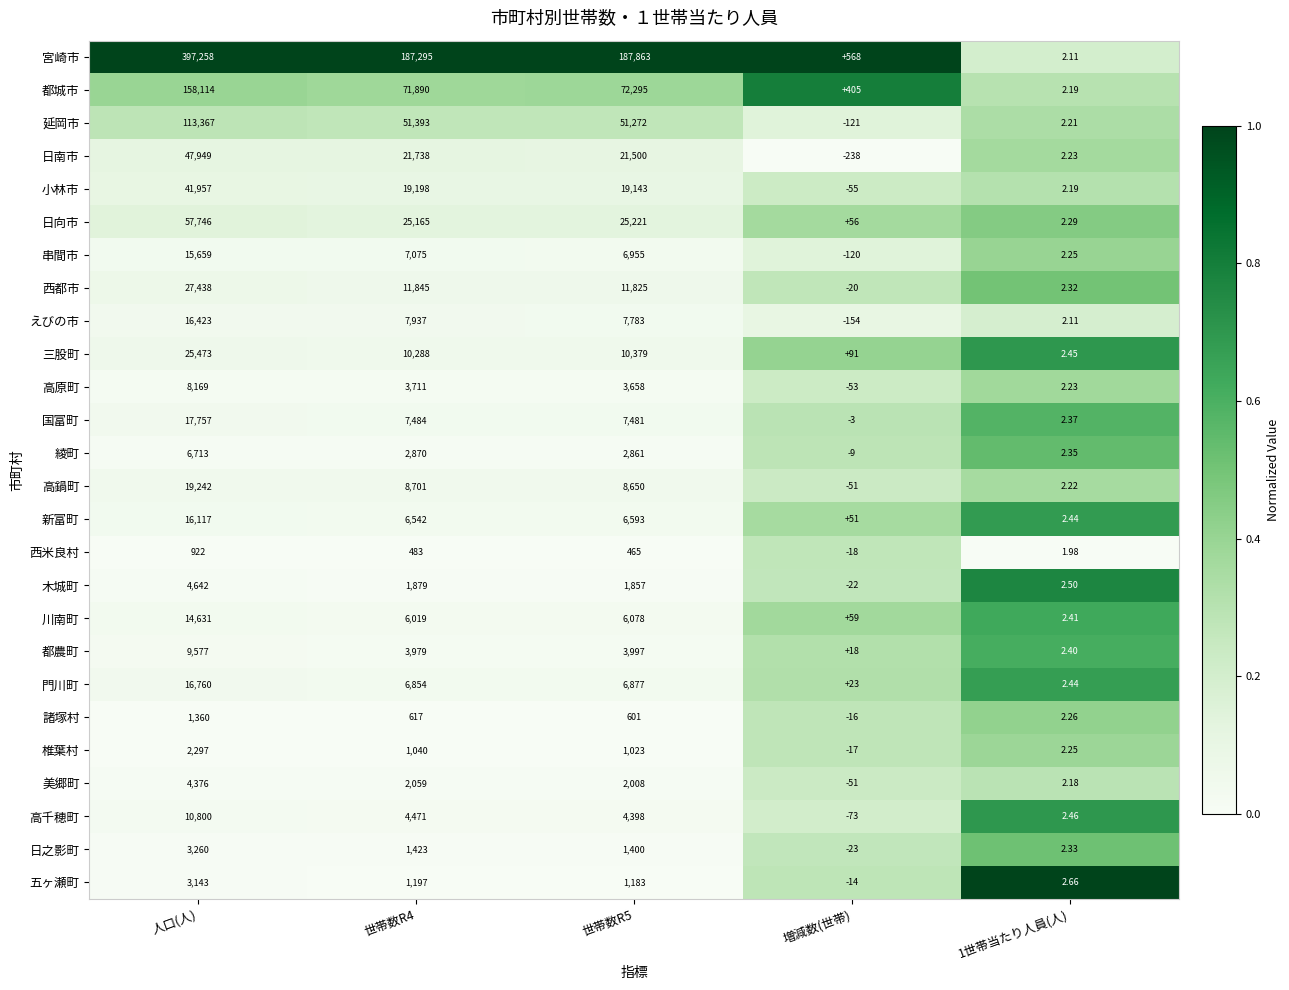

At which label does 木城町 reach its peak?

人口(人)